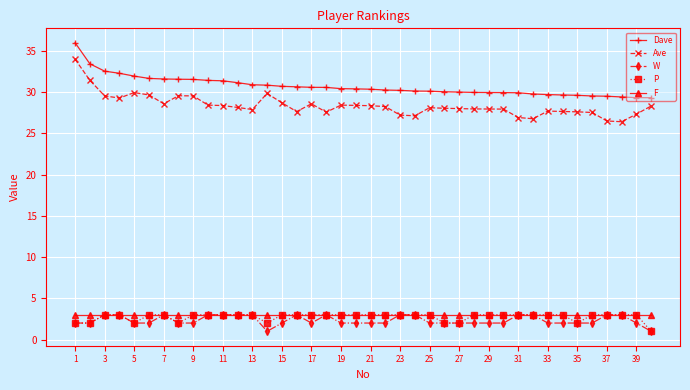

What is the smallest value displayed?

1.0